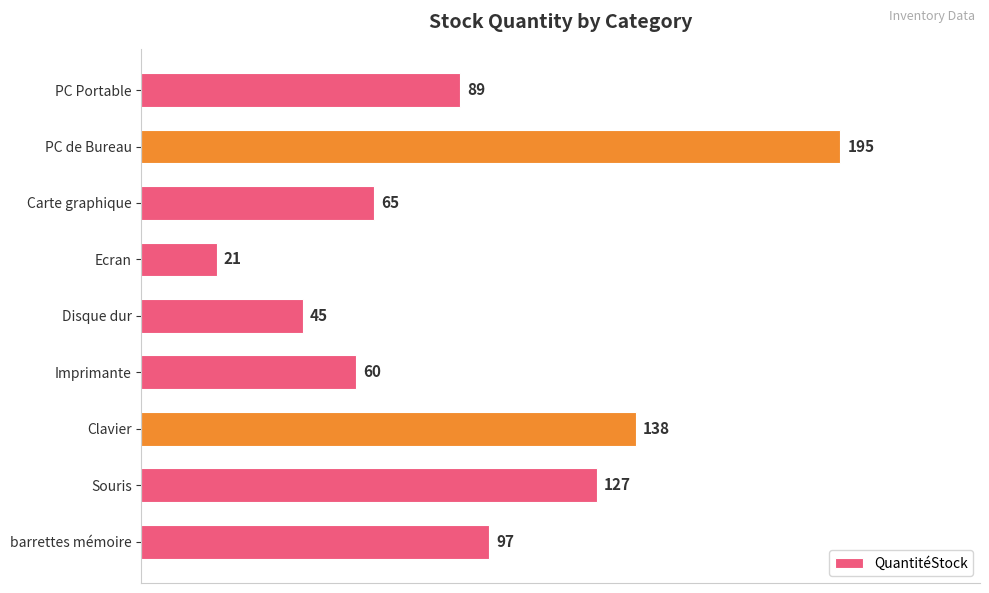

Does the chart contain stacked bars?

No